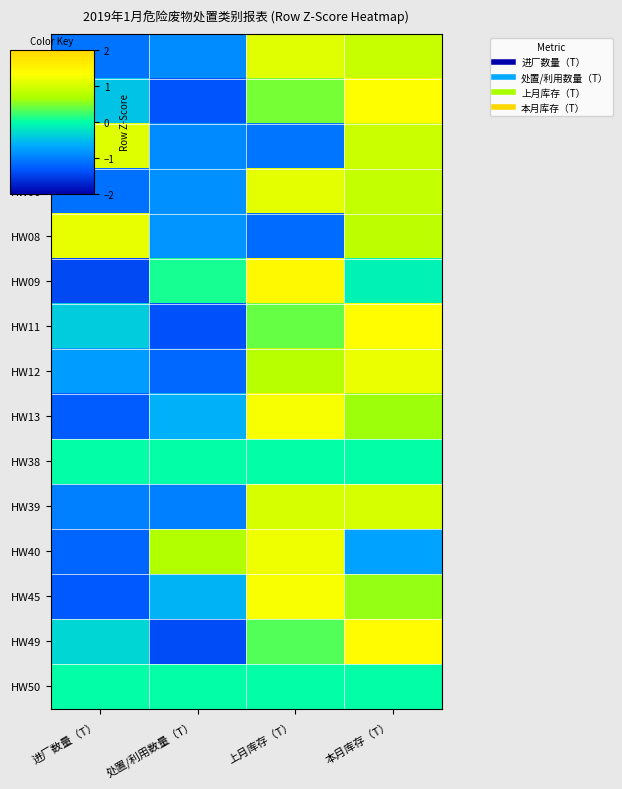

Reading left to right, extract all data points from this chart.

HW02: 进厂数量（T）=-1.1	处置/利用数量（T）=-0.9	上月库存（T）=1.1	本月库存（T）=0.9
HW03: 进厂数量（T）=-0.5	处置/利用数量（T）=-1.3	上月库存（T）=0.5	本月库存（T）=1.3
HW04: 进厂数量（T）=1.1	处置/利用数量（T）=-0.9	上月库存（T）=-1.1	本月库存（T）=0.9
HW06: 进厂数量（T）=-1.1	处置/利用数量（T）=-0.9	上月库存（T）=1.1	本月库存（T）=0.9
HW08: 进厂数量（T）=1.1	处置/利用数量（T）=-0.8	上月库存（T）=-1.1	本月库存（T）=0.8
HW09: 进厂数量（T）=-1.4	处置/利用数量（T）=0.1	上月库存（T）=1.4	本月库存（T）=-0.1
HW11: 进厂数量（T）=-0.4	处置/利用数量（T）=-1.4	上月库存（T）=0.4	本月库存（T）=1.4
HW12: 进厂数量（T）=-0.8	处置/利用数量（T）=-1.2	上月库存（T）=0.8	本月库存（T）=1.2
HW13: 进厂数量（T）=-1.3	处置/利用数量（T）=-0.6	上月库存（T）=1.3	本月库存（T）=0.6
HW38: 进厂数量（T）=0.0	处置/利用数量（T）=0.0	上月库存（T）=0.0	本月库存（T）=0.0
HW39: 进厂数量（T）=-1.0	处置/利用数量（T）=-1.0	上月库存（T）=1.0	本月库存（T）=1.0
HW40: 进厂数量（T）=-1.2	处置/利用数量（T）=0.7	上月库存（T）=1.2	本月库存（T）=-0.7
HW45: 进厂数量（T）=-1.3	处置/利用数量（T）=-0.6	上月库存（T）=1.3	本月库存（T）=0.6
HW49: 进厂数量（T）=-0.3	处置/利用数量（T）=-1.4	上月库存（T）=0.3	本月库存（T）=1.4
HW50: 进厂数量（T）=0.0	处置/利用数量（T）=0.0	上月库存（T）=0.0	本月库存（T）=0.0